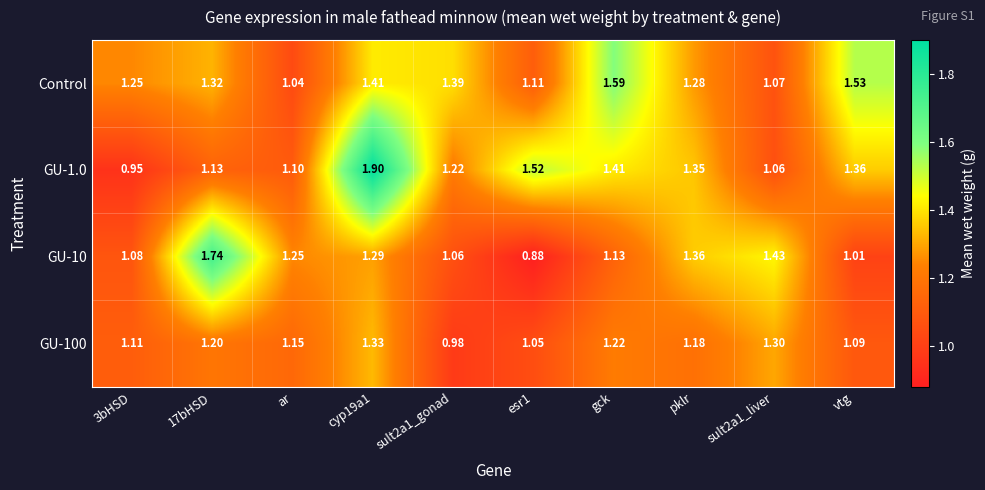

Is the value of GU-10 at sult2a1_liver greater than the value of Control at ar?

Yes